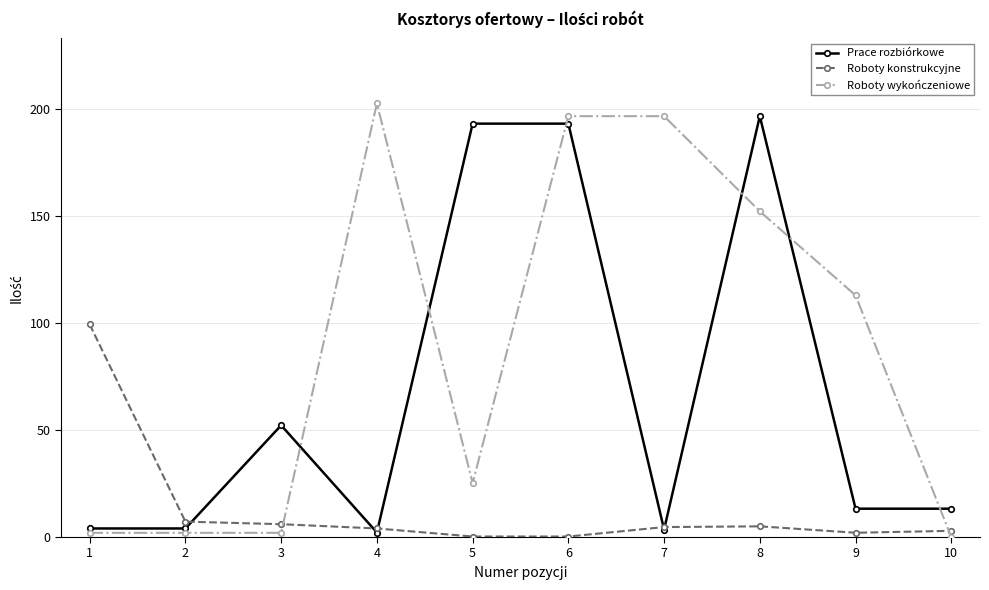

At how many categories does at least one series exceed 25?

8